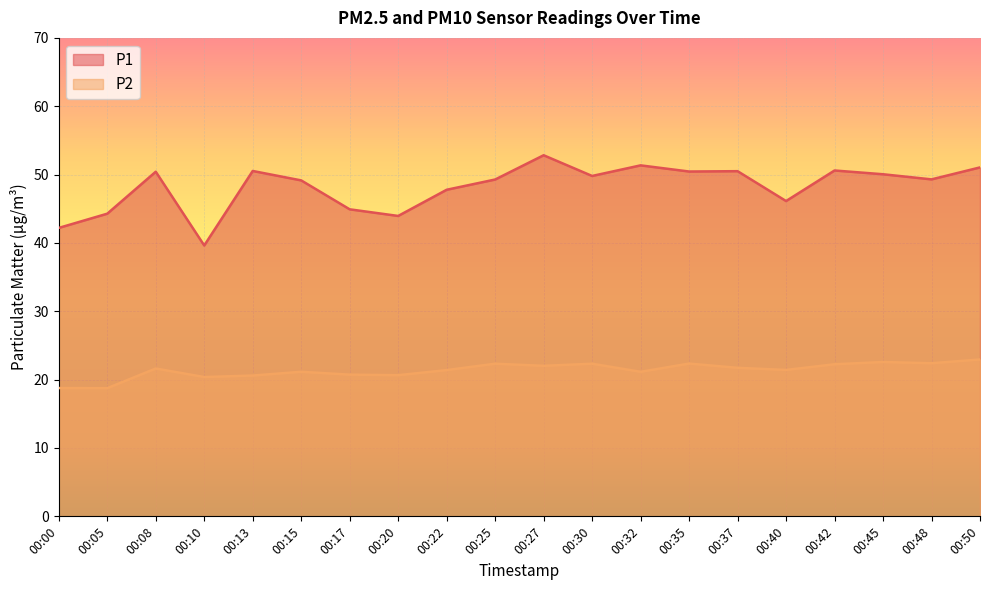

What is the maximum value shown in the chart?

52.8